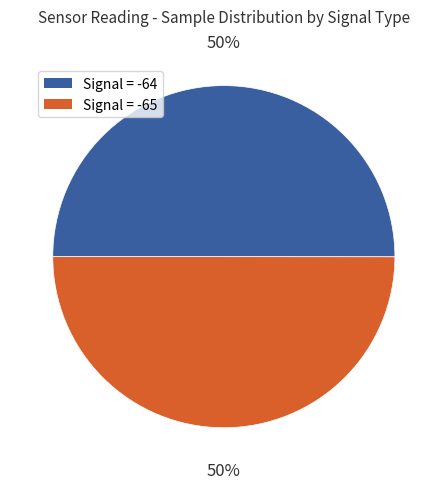

How many segments does this pie chart have?

2